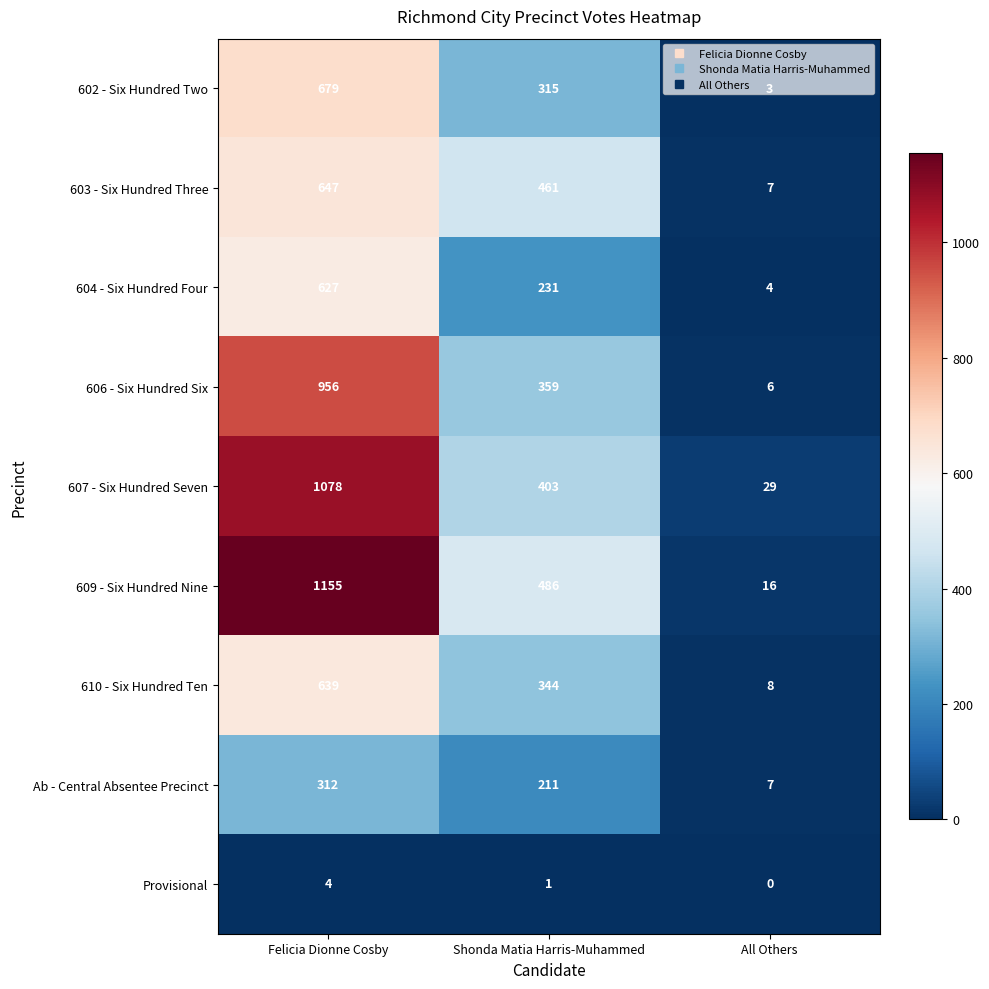

The 603 - Six Hundred Three series shows 12 at All Others. True or false?

False